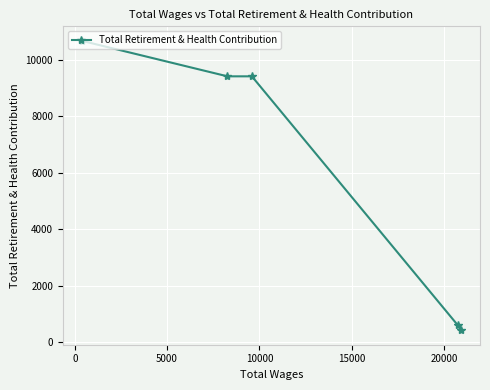

Reading left to right, list all the values displayed in this chart.

10680	9420	9420	601	414